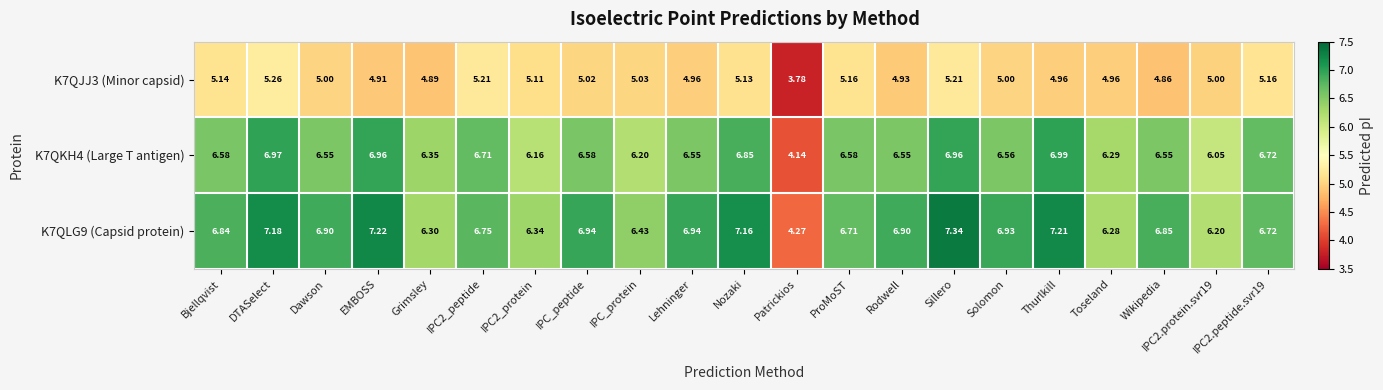

Rank the series at ProMoST from lowest to highest value.

K7QJJ3 (Minor capsid), K7QKH4 (Large T antigen), K7QLG9 (Capsid protein)